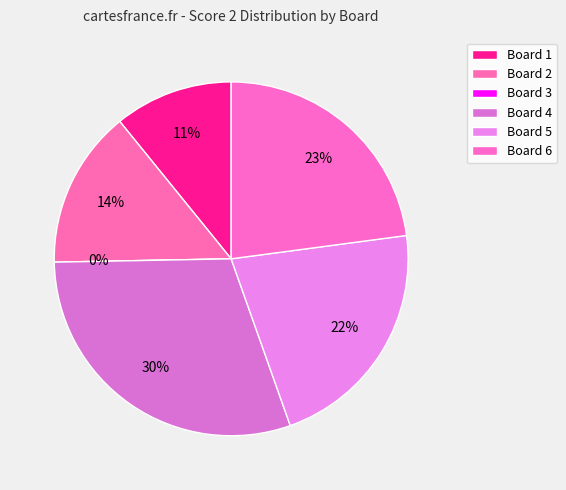

To the nearest percent, what is the difference between the largest and smallest slice percentages?

30%